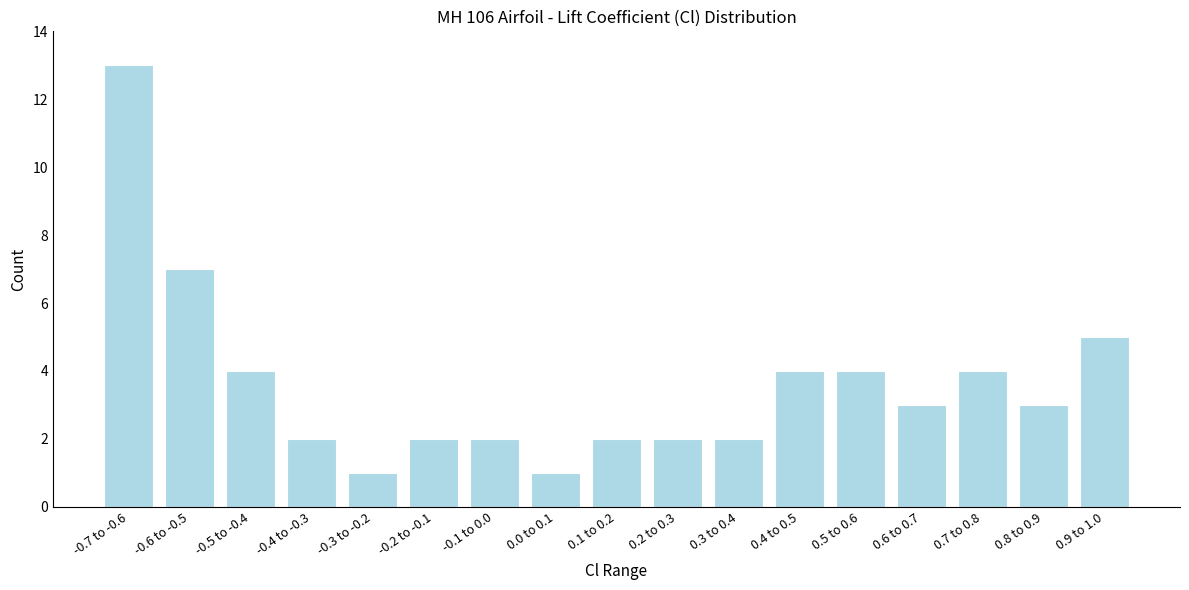

Reading right to left, list all the values displayed in this chart.

0.9 to 1.0=5	0.8 to 0.9=3	0.7 to 0.8=4	0.6 to 0.7=3	0.5 to 0.6=4	0.4 to 0.5=4	0.3 to 0.4=2	0.2 to 0.3=2	0.1 to 0.2=2	0.0 to 0.1=1	-0.1 to 0.0=2	-0.2 to -0.1=2	-0.3 to -0.2=1	-0.4 to -0.3=2	-0.5 to -0.4=4	-0.6 to -0.5=7	-0.7 to -0.6=13